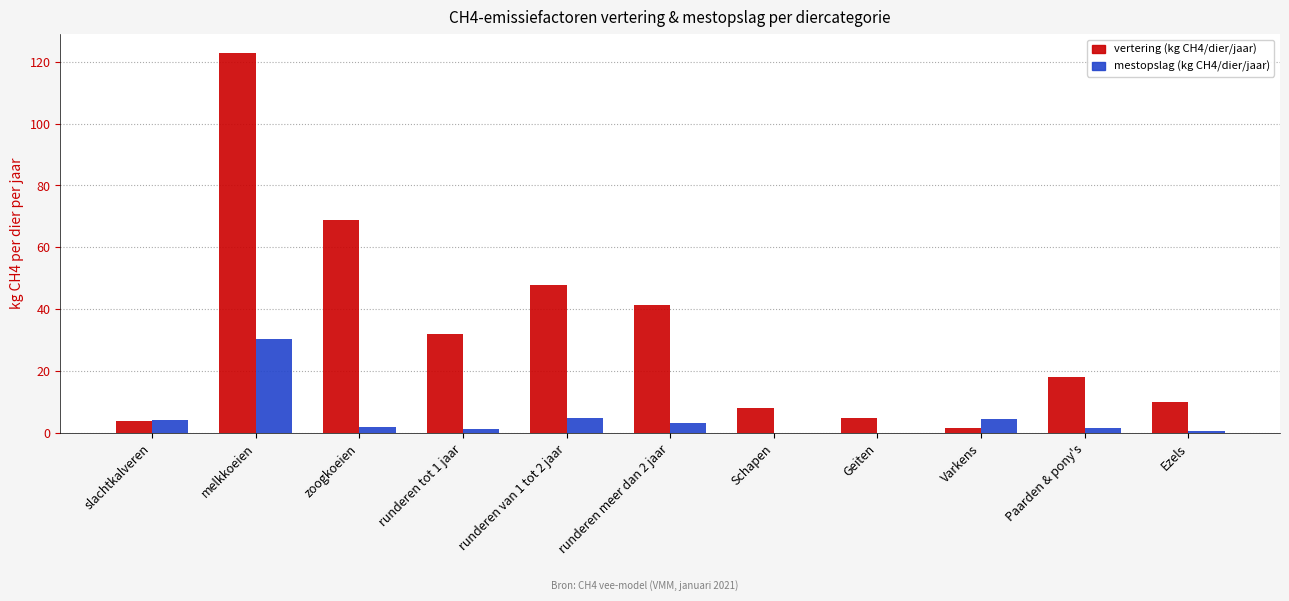

The value of vertering (kg CH4/dier/jaar) at melkkoeien is 122.8. True or false?

True